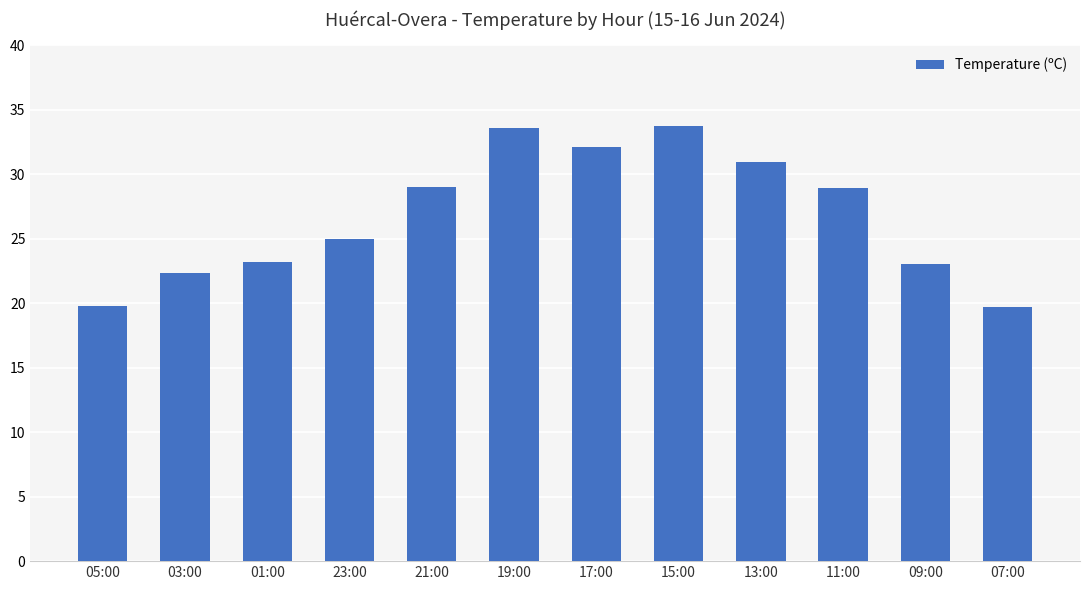

What is the difference between the maximum and minimum values?

14.0